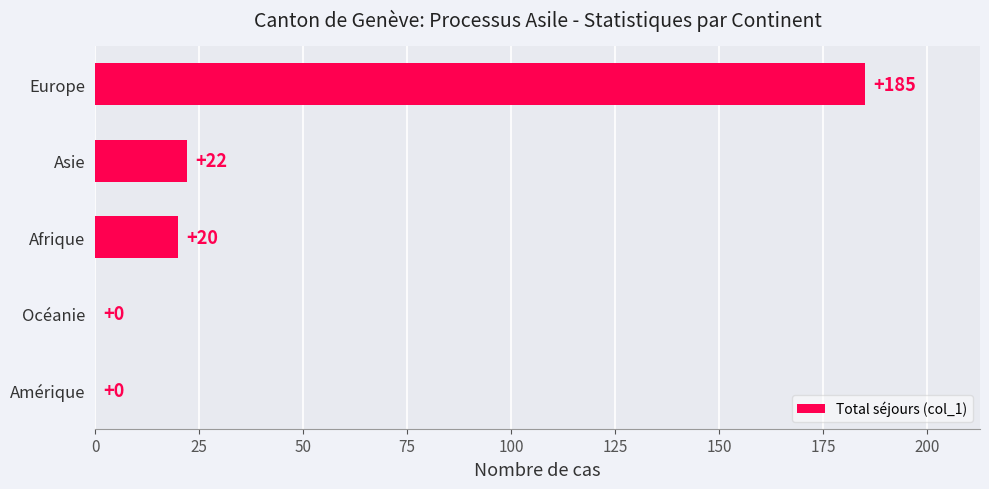

What is the sum of all values?

227